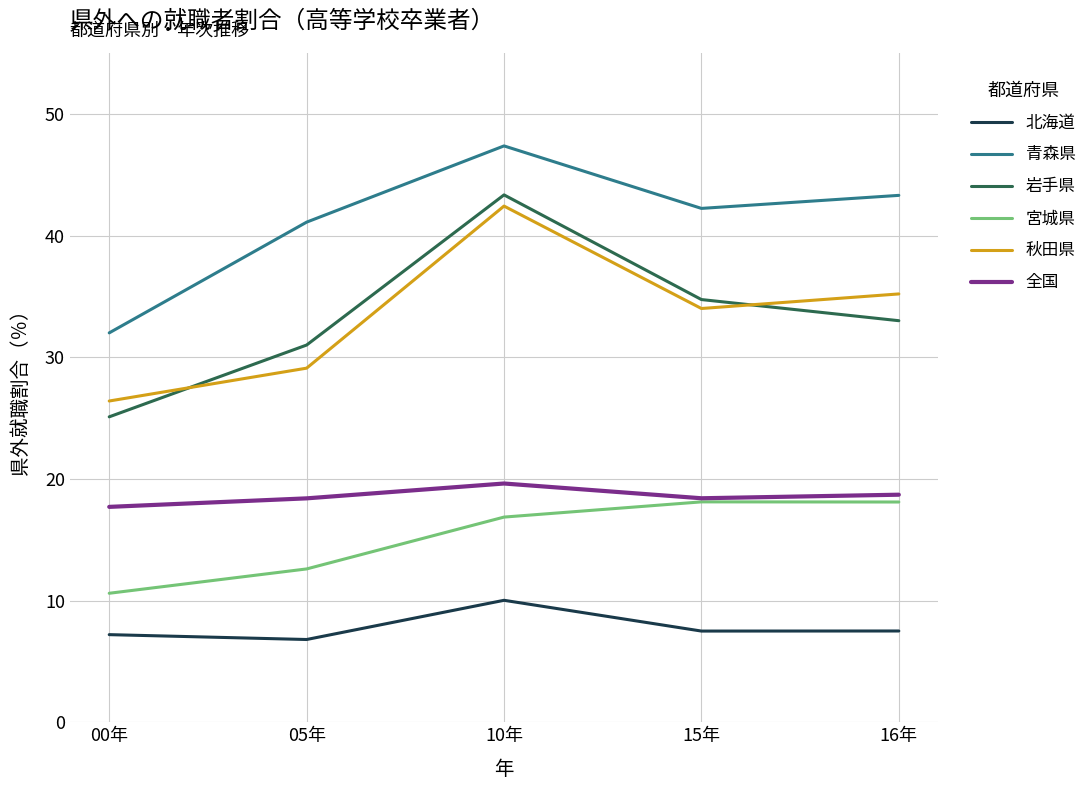

Reading left to right, transcribe all the data shown in this chart.

北海道: 7.2	6.8	10.0	7.5	7.5
青森県: 32.0	41.1	47.4	42.2	43.3
岩手県: 25.1	31.0	43.3	34.7	33.0
宮城県: 10.6	12.6	16.9	18.1	18.1
秋田県: 26.4	29.1	42.4	34.0	35.2
全国: 17.7	18.4	19.6	18.4	18.7